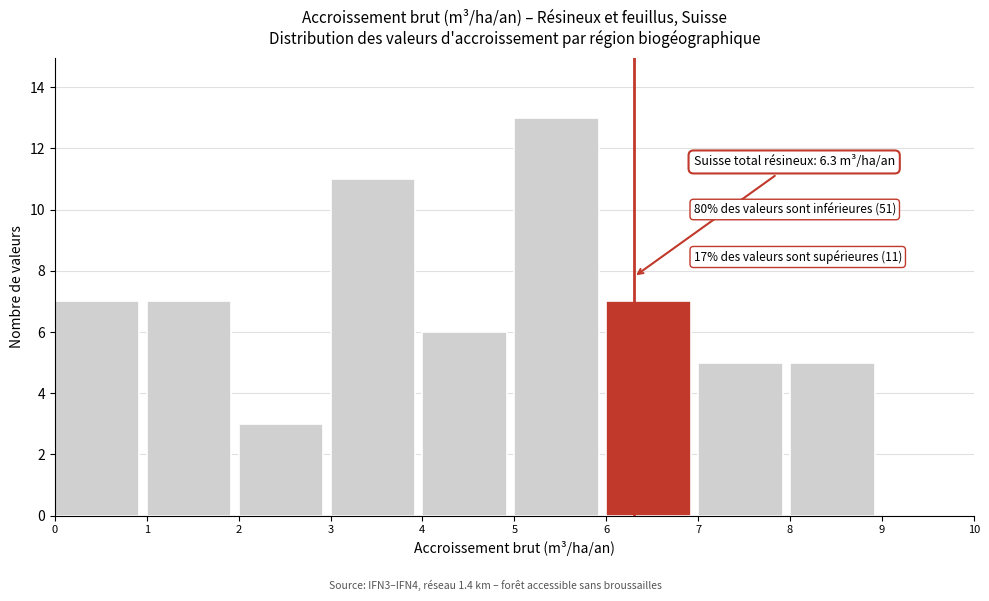

Over which range of the x-axis is the bar tallest?

5 to 6